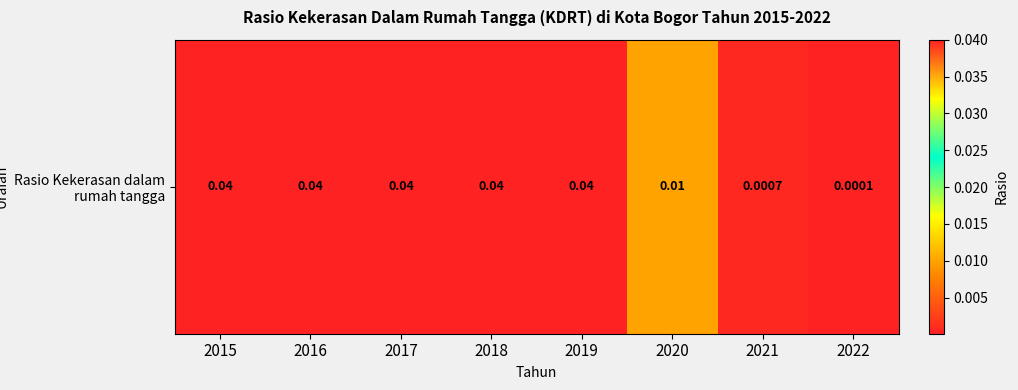

List the labels in order of value, smallest first.

2022, 2021, 2020, 2015, 2016, 2017, 2018, 2019